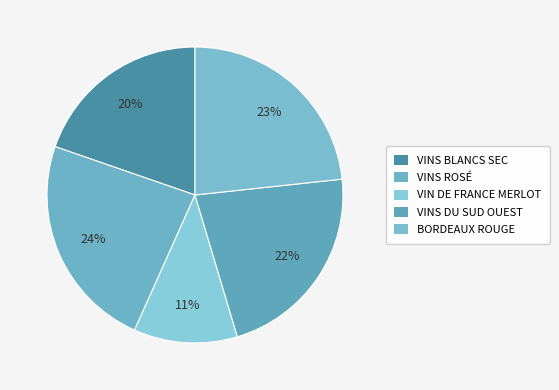

Rank the categories by value from highest to lowest.

VINS ROSÉ, BORDEAUX ROUGE, VINS DU SUD OUEST, VINS BLANCS SEC, VIN DE FRANCE MERLOT